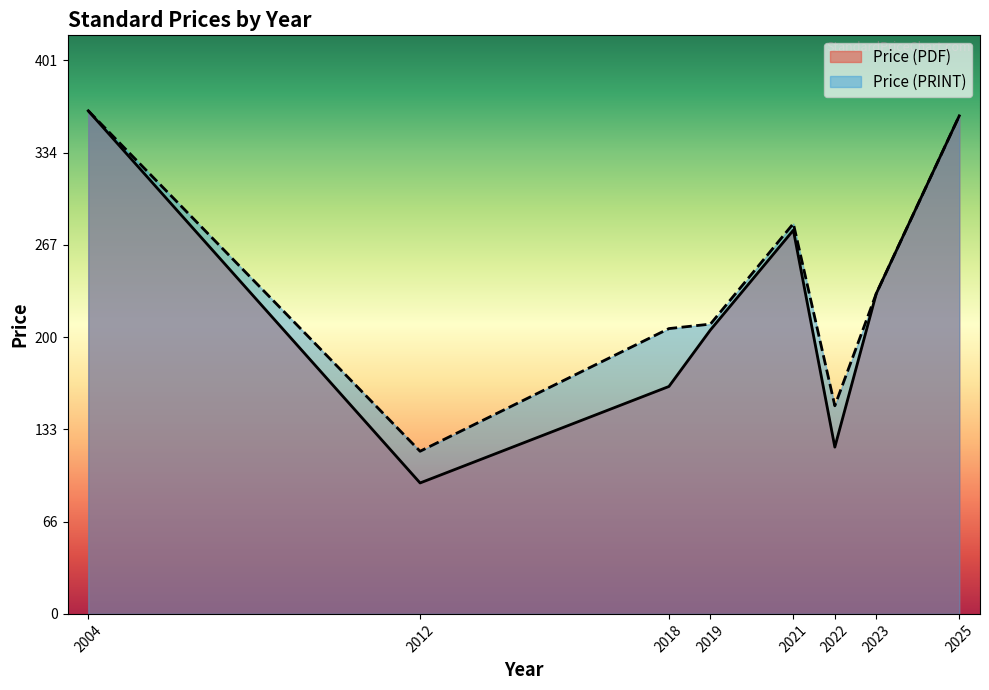

Which label corresponds to the largest value in the chart?

2004